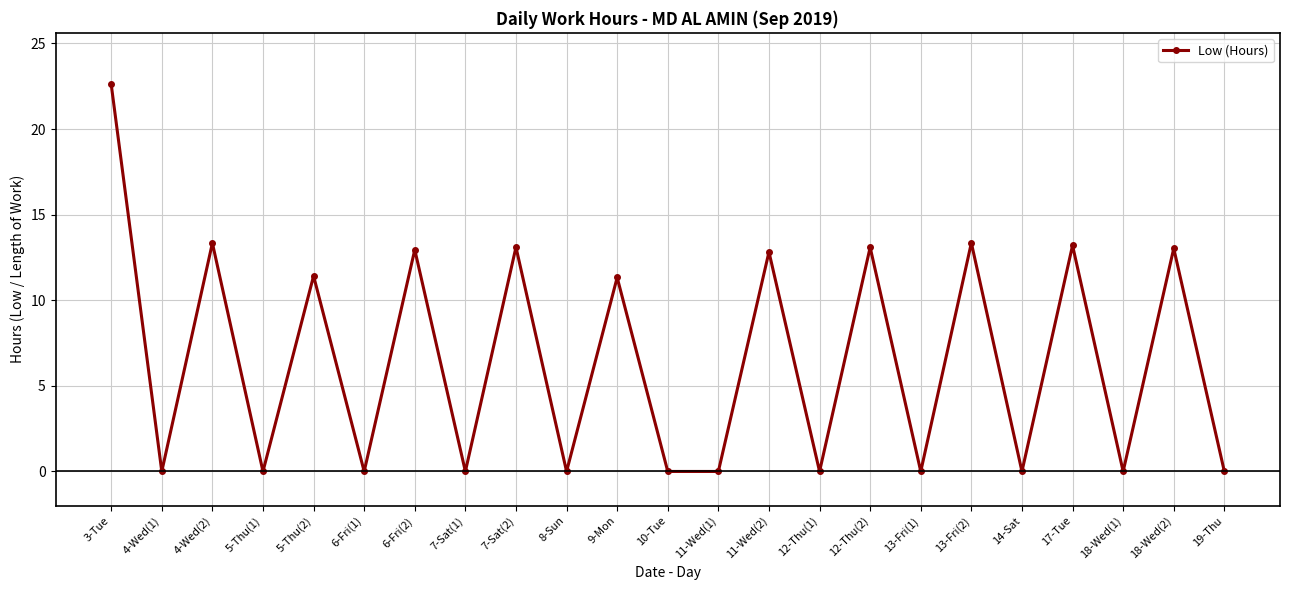

What is the label of the 11th point from the right?

11-Wed(1)